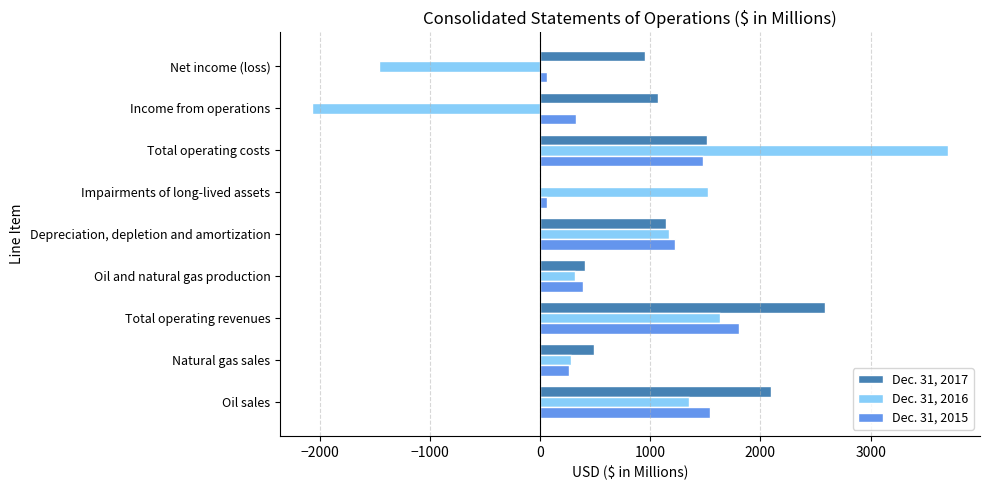

At which label does Dec. 31, 2017 reach its peak?

Total operating revenues